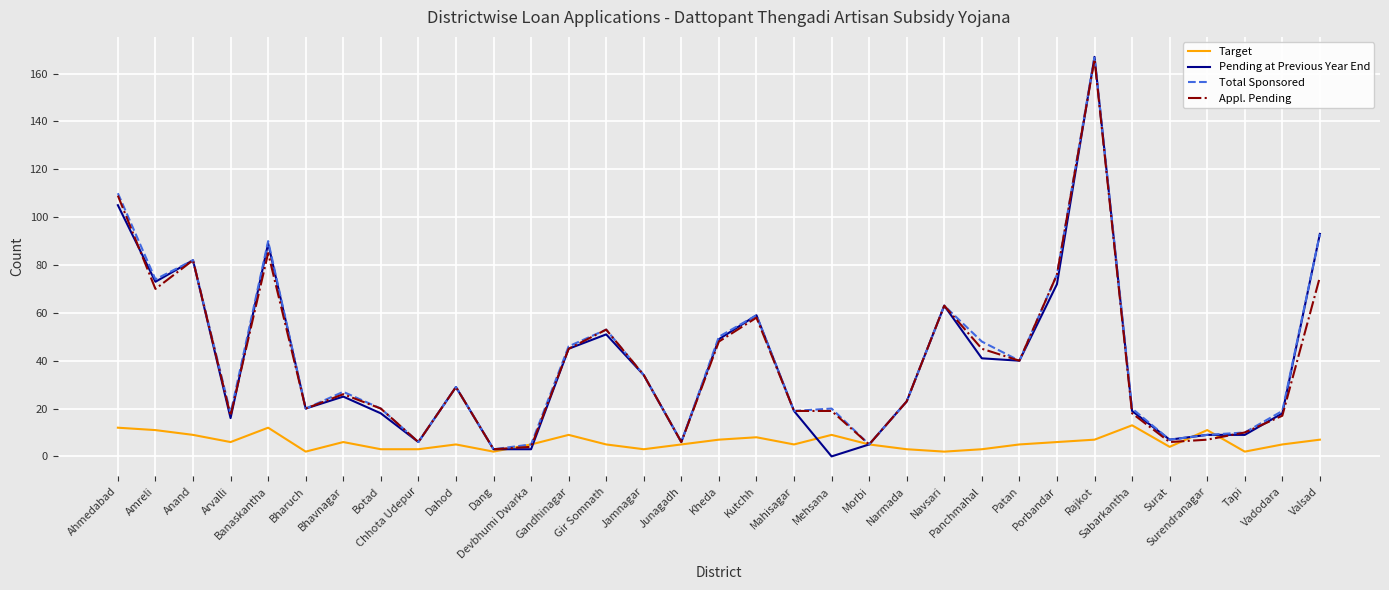

Reading left to right, what are all the values shown in this chart?

Target: Ahmedabad=12	Amreli=11	Anand=9	Arvalli=6	Banaskantha=12	Bharuch=2	Bhavnagar=6	Botad=3	Chhota Udepur=3	Dahod=5	Dang=2	Devbhumi Dwarka=5	Gandhinagar=9	Gir Somnath=5	Jamnagar=3	Junagadh=5	Kheda=7	Kutchh=8	Mahisagar=5	Mehsana=9	Morbi=5	Narmada=3	Navsari=2	Panchmahal=3	Patan=5	Porbandar=6	Rajkot=7	Sabarkantha=13	Surat=4	Surendranagar=11	Tapi=2	Vadodara=5	Valsad=7
Pending at Previous Year End: Ahmedabad=105	Amreli=73	Anand=82	Arvalli=16	Banaskantha=89	Bharuch=20	Bhavnagar=25	Botad=18	Chhota Udepur=6	Dahod=29	Dang=3	Devbhumi Dwarka=3	Gandhinagar=45	Gir Somnath=51	Jamnagar=34	Junagadh=6	Kheda=49	Kutchh=59	Mahisagar=19	Mehsana=0	Morbi=5	Narmada=23	Navsari=63	Panchmahal=41	Patan=40	Porbandar=72	Rajkot=167	Sabarkantha=19	Surat=7	Surendranagar=9	Tapi=9	Vadodara=18	Valsad=93
Total Sponsored: Ahmedabad=110	Amreli=74	Anand=82	Arvalli=18	Banaskantha=90	Bharuch=20	Bhavnagar=27	Botad=20	Chhota Udepur=6	Dahod=29	Dang=3	Devbhumi Dwarka=5	Gandhinagar=46	Gir Somnath=53	Jamnagar=34	Junagadh=6	Kheda=50	Kutchh=59	Mahisagar=19	Mehsana=20	Morbi=5	Narmada=23	Navsari=63	Panchmahal=48	Patan=40	Porbandar=76	Rajkot=167	Sabarkantha=20	Surat=7	Surendranagar=9	Tapi=10	Vadodara=19	Valsad=93
Appl. Pending: Ahmedabad=109	Amreli=70	Anand=82	Arvalli=17	Banaskantha=85	Bharuch=20	Bhavnagar=26	Botad=20	Chhota Udepur=6	Dahod=29	Dang=3	Devbhumi Dwarka=4	Gandhinagar=45	Gir Somnath=53	Jamnagar=34	Junagadh=6	Kheda=48	Kutchh=58	Mahisagar=19	Mehsana=19	Morbi=5	Narmada=23	Navsari=63	Panchmahal=45	Patan=40	Porbandar=76	Rajkot=166	Sabarkantha=18	Surat=6	Surendranagar=7	Tapi=10	Vadodara=17	Valsad=75